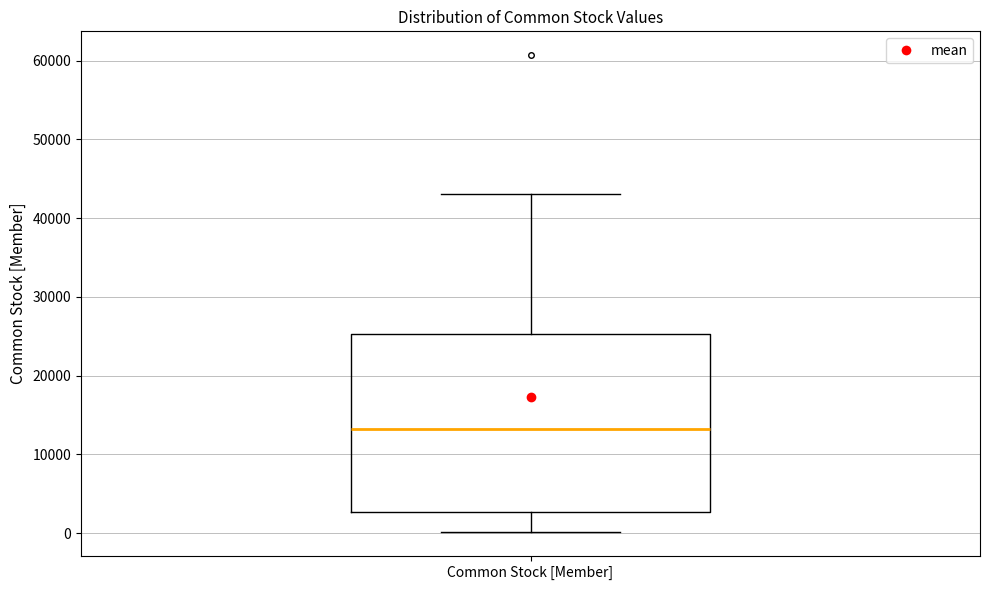

Read this box plot against the y-axis: the position of the median line, the range covered by the box, and the ends of both whiskers. The values are not printed on the chart, so give them approximately, as read against the axis.

median 13000, box 3000 to 25000, whiskers 0 to 43000